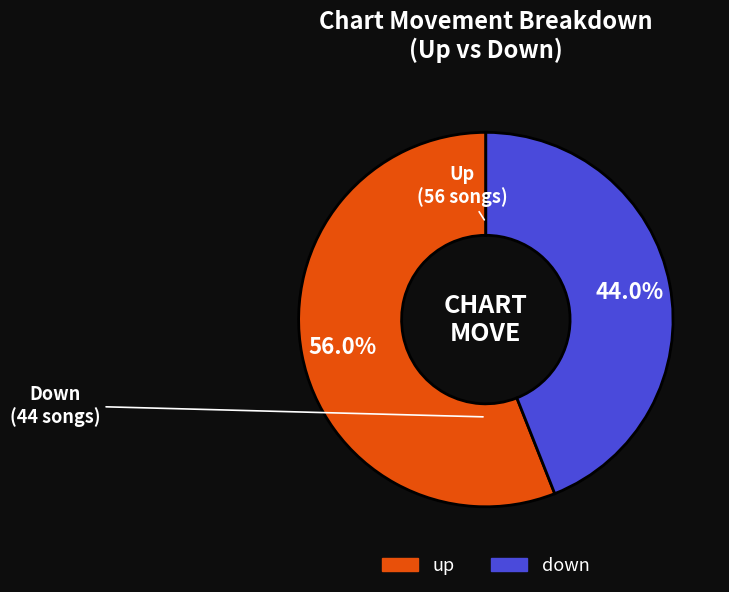

What is the smallest slice in the pie chart?

down